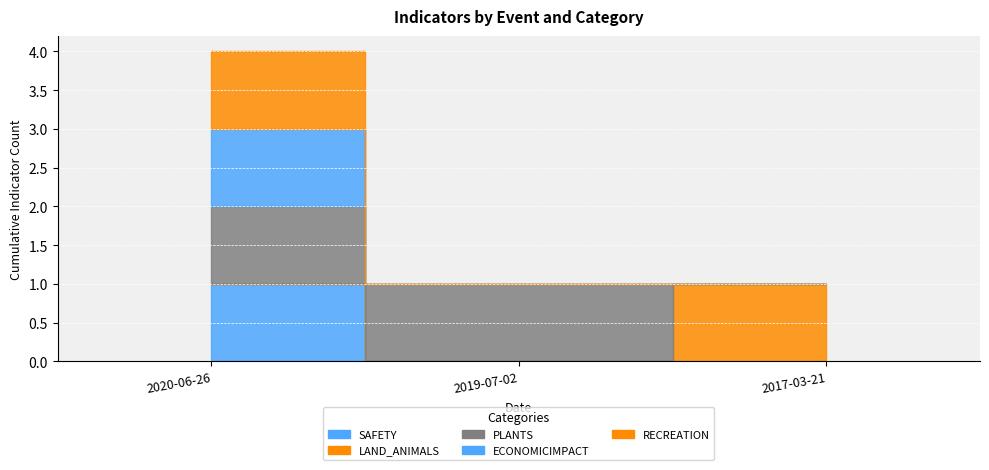

What is the spread (max minus min) of values at 2017-03-21?

1